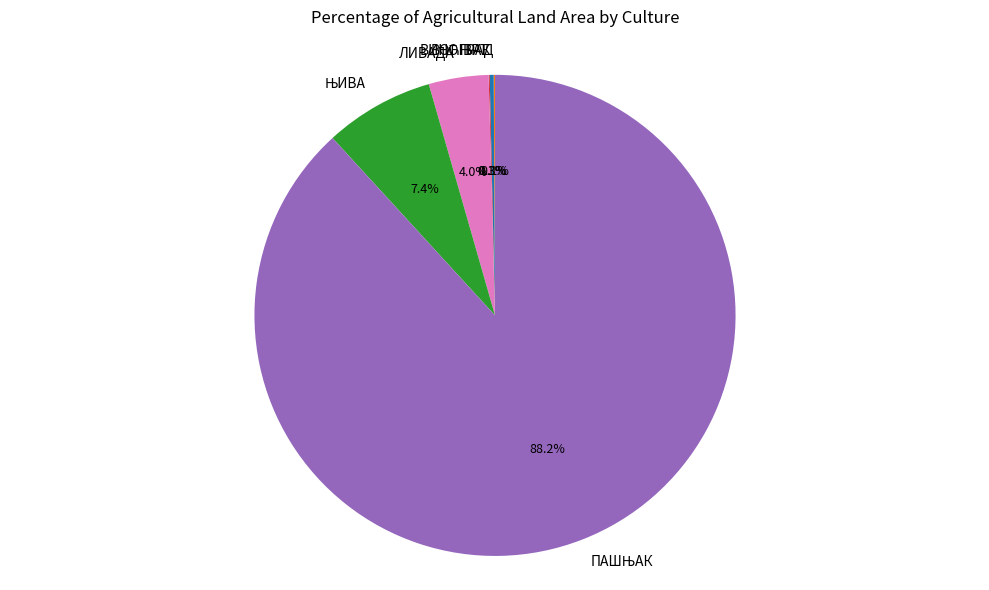

How much of the chart is everything except ЛИВАДА?

96.0%